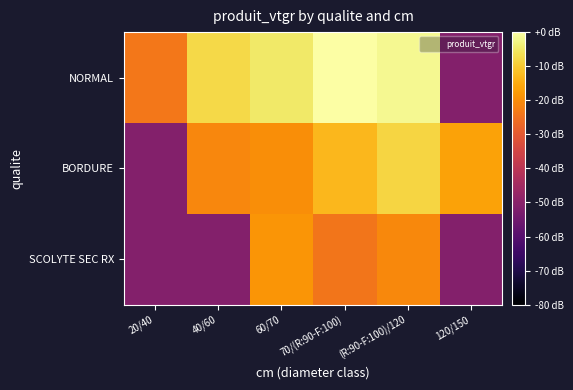

What is the spread (max minus min) of values at 60/70?

15.1